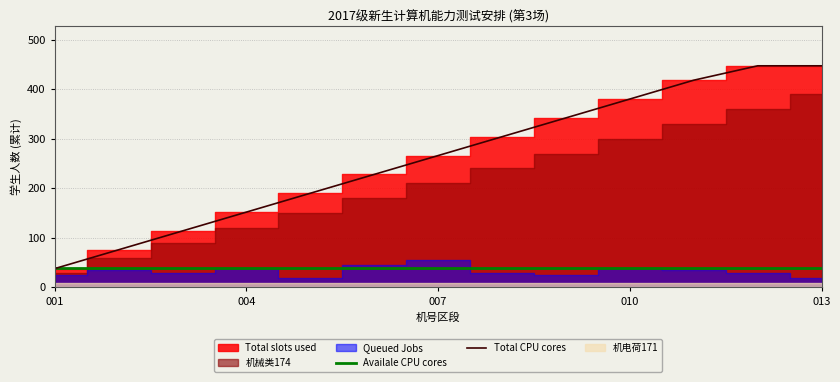

How many intersections are there between Total CPU cores and Availale CPU cores?

1